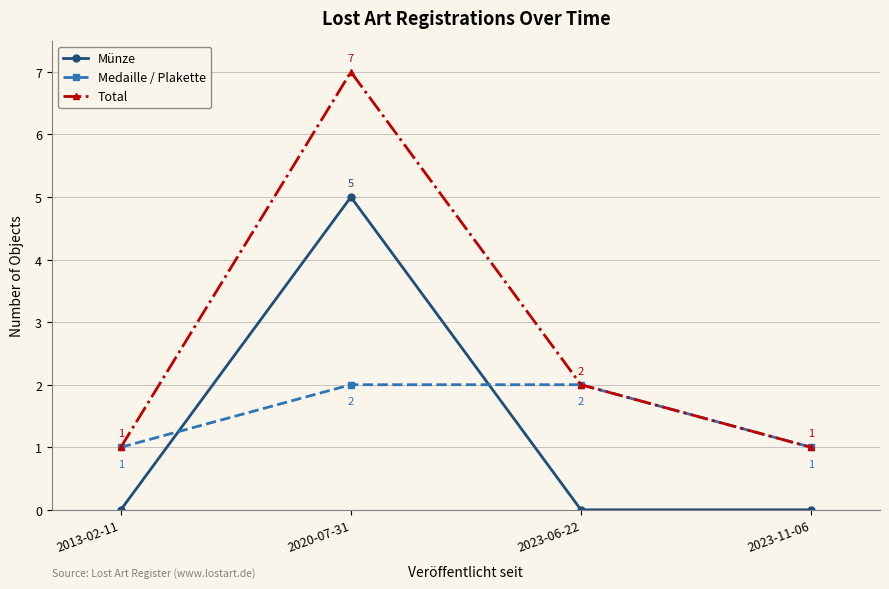

Which series ends up on top after the final intersection of Münze and Medaille / Plakette?

Medaille / Plakette